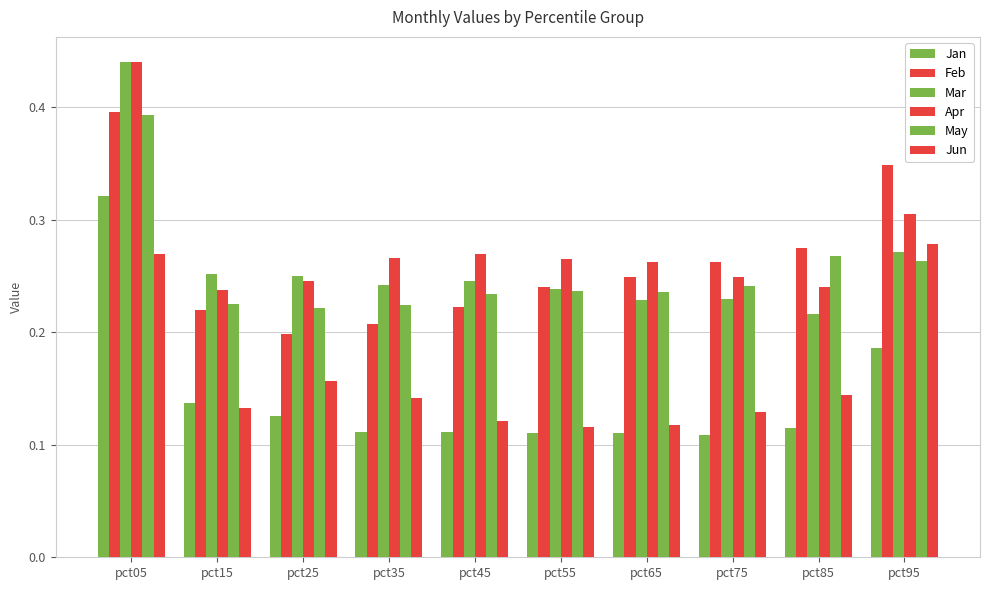

The value of Jan at pct85 is 0.0. True or false?

False